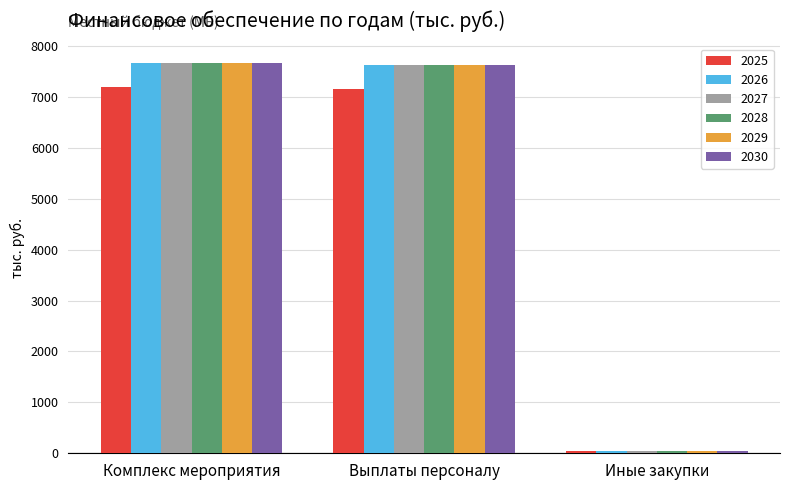

Where does the 2028 series first go above 7631?

Комплекс мероприятия